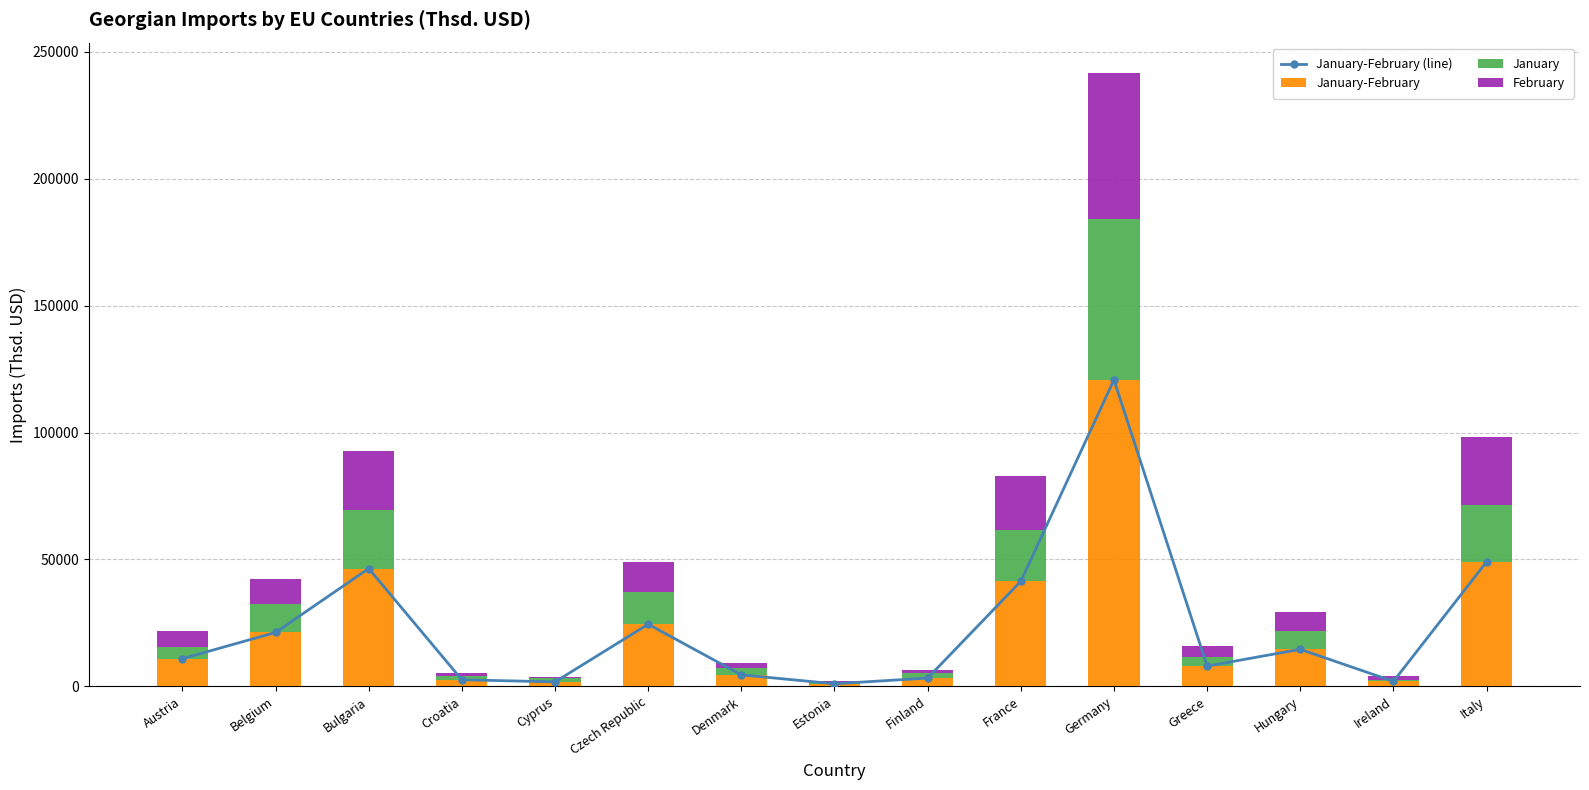

What is the value of the January bar at the 3rd from the left?

23040.7